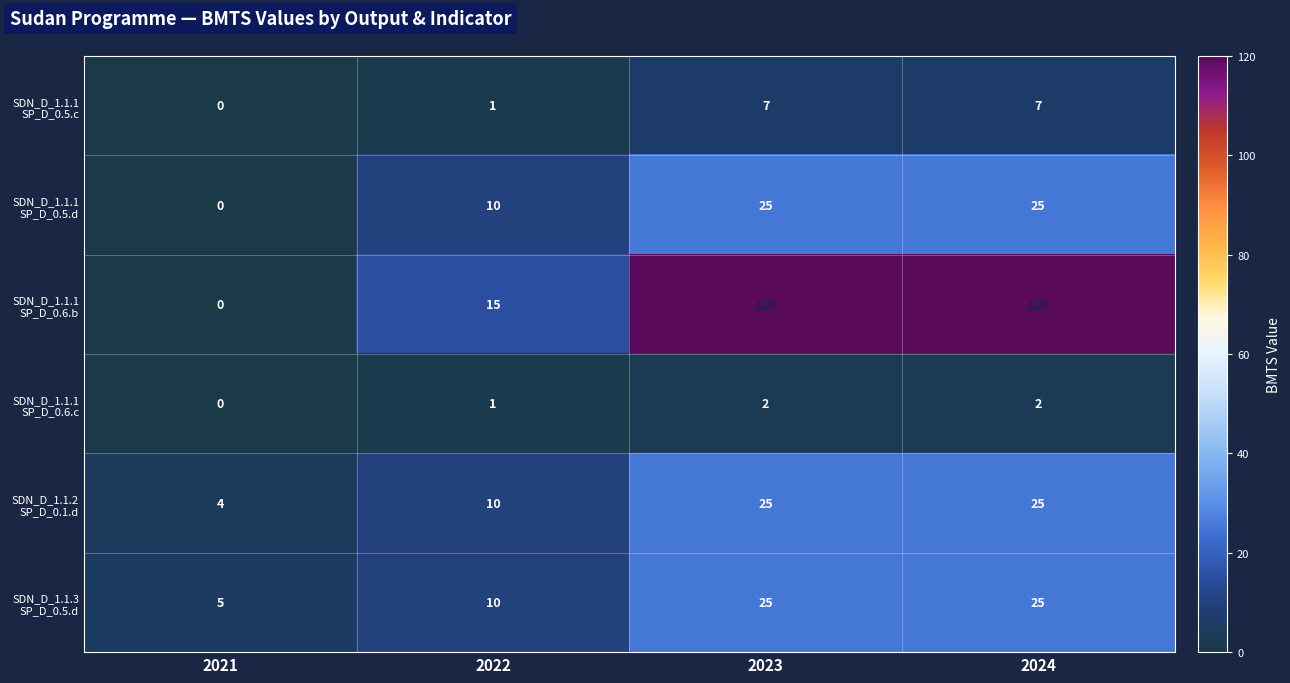

Which category has the lowest value across all series?

2021